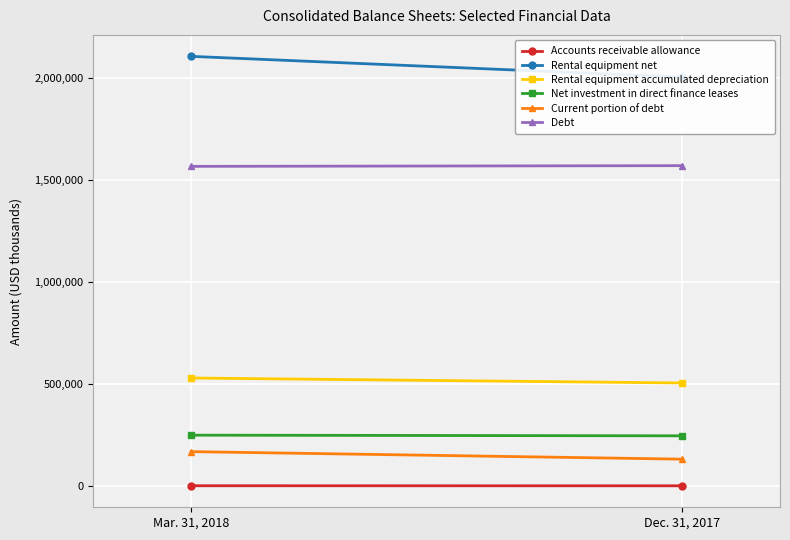

List the labels in order of Net investment in direct finance leases value, smallest first.

Dec. 31, 2017, Mar. 31, 2018